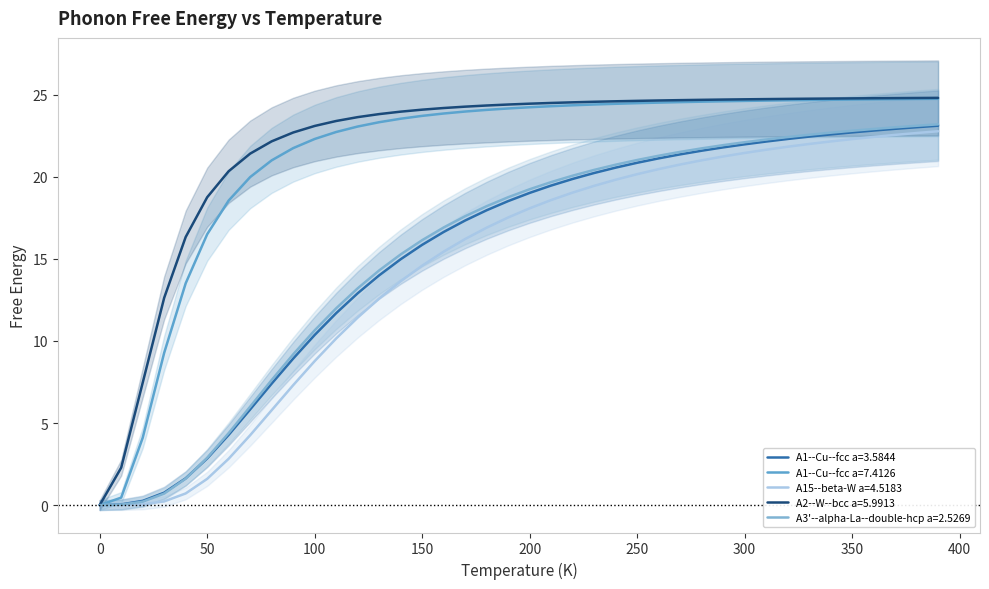

What is the difference between the A15--beta-W a=4.5183 values at 110 and 280?

10.9